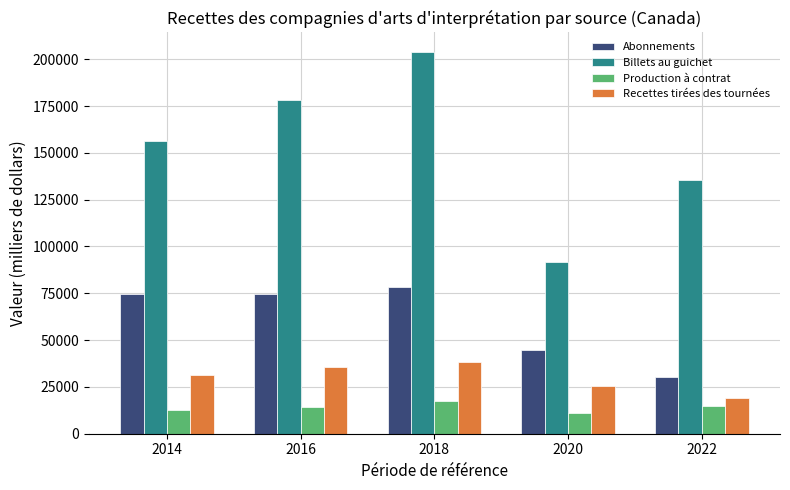

What is the total value across all series at 2020?

172854.5